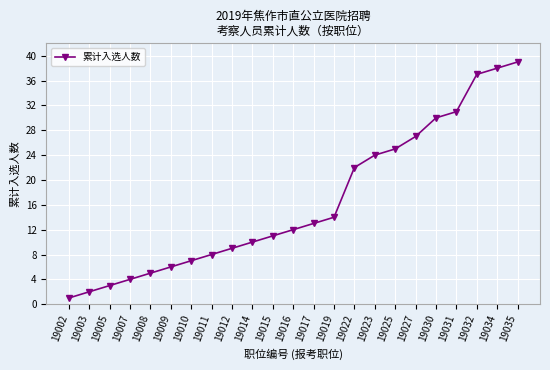

What is the maximum value shown in the chart?

39